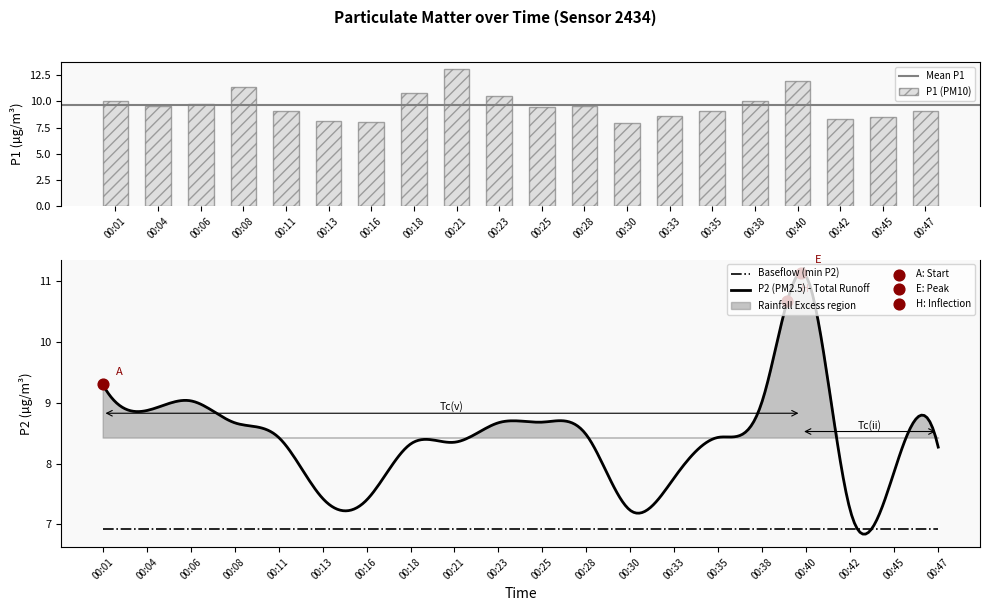

What is the change in value from 00:18 to 00:25?

-1.3